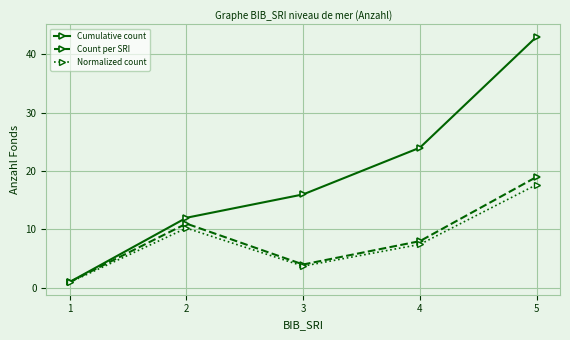

At which category is the sum across all series the highest?

5